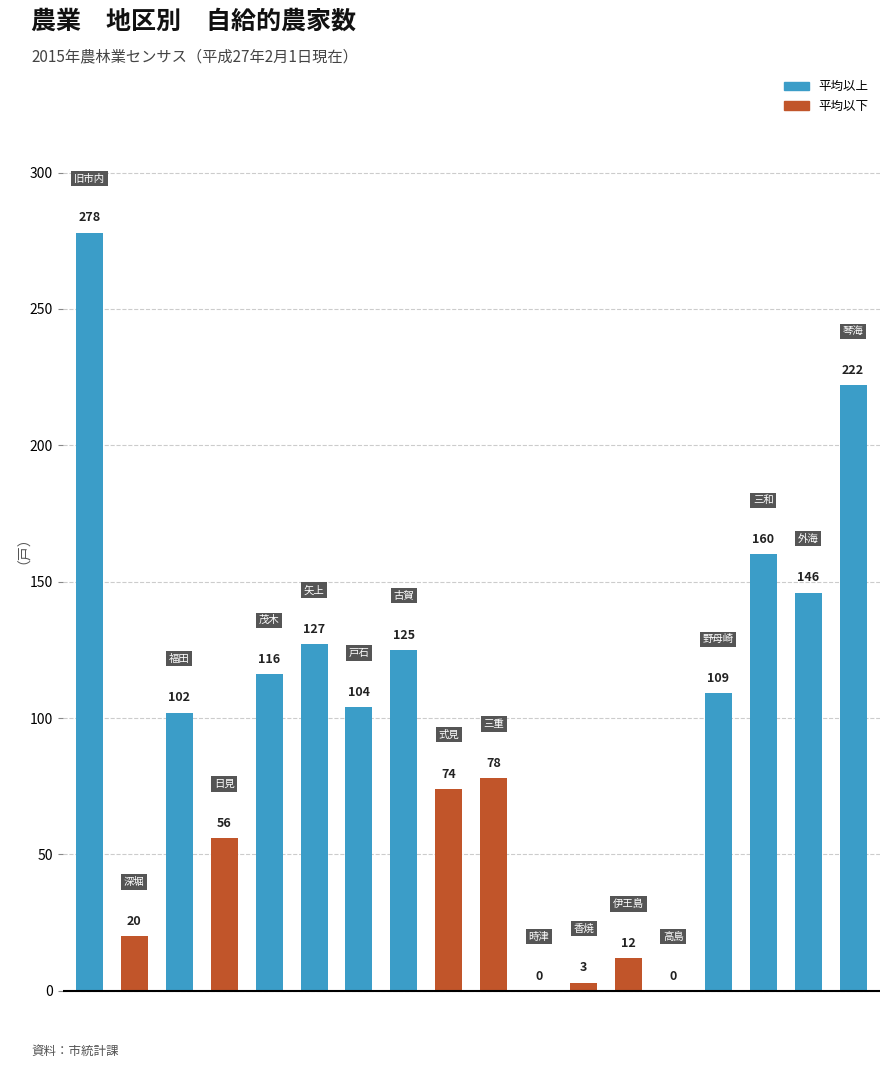

What is the sum of all values?

1732